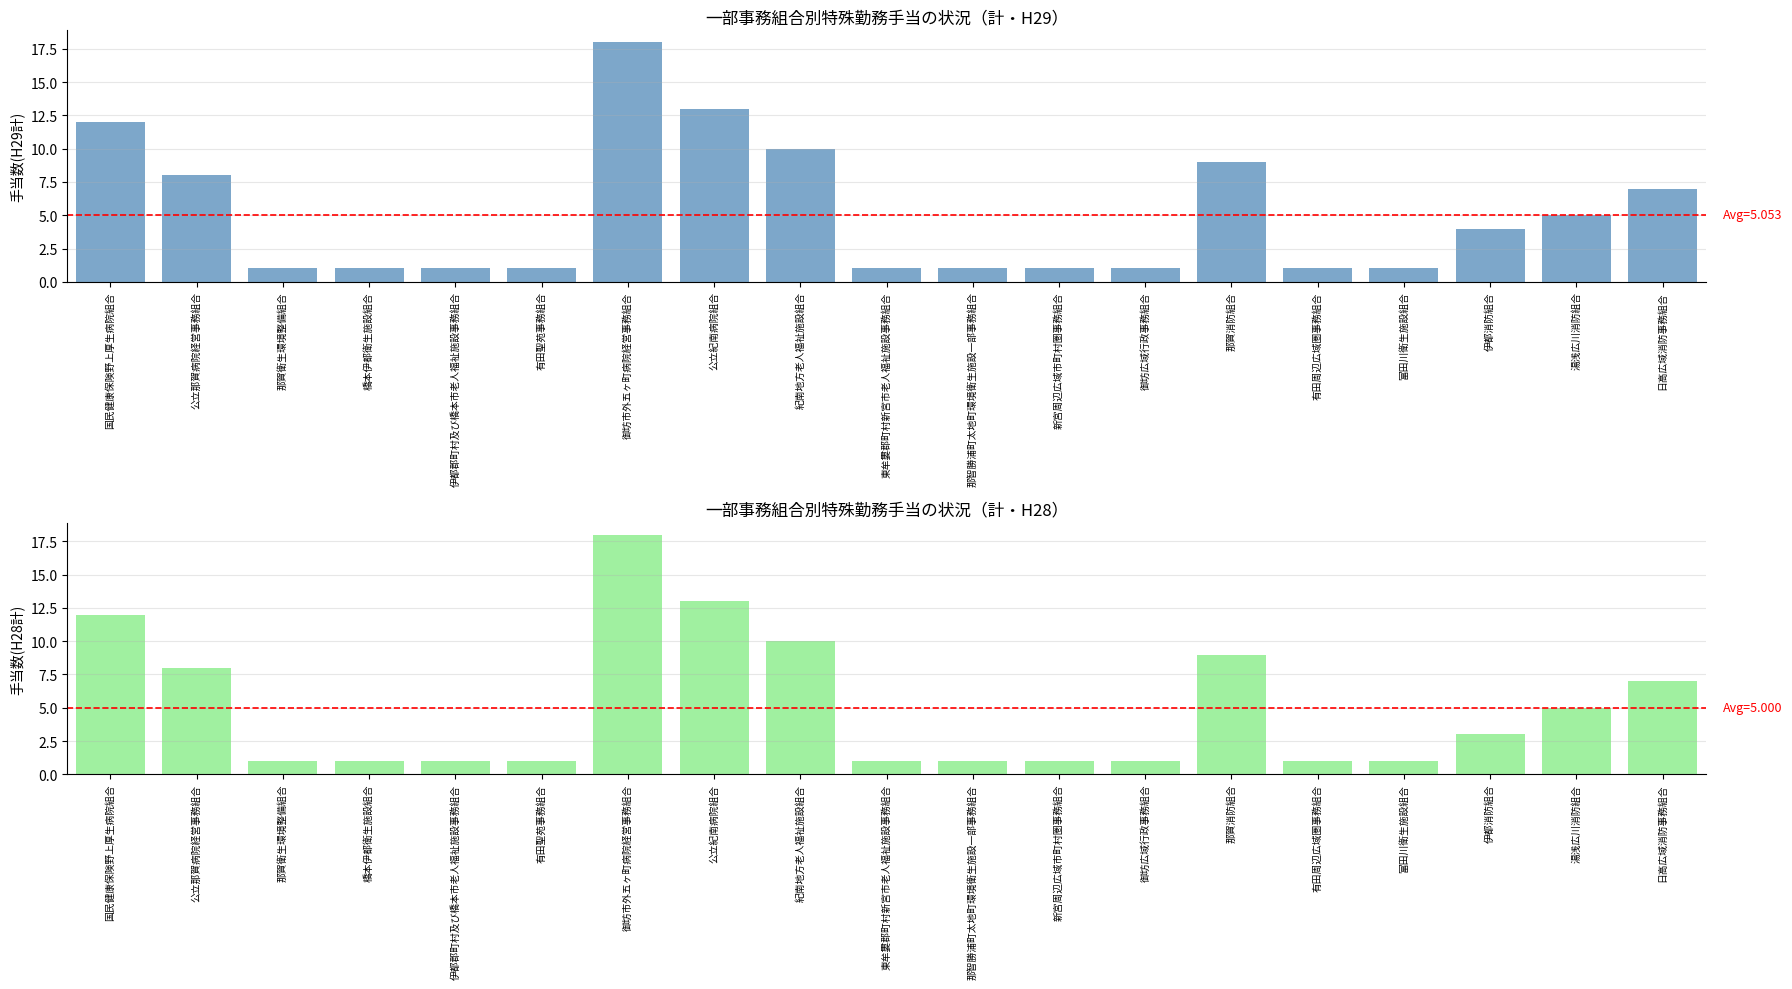

What is the value of the 計(H29) bar at the 16th from the left?

1